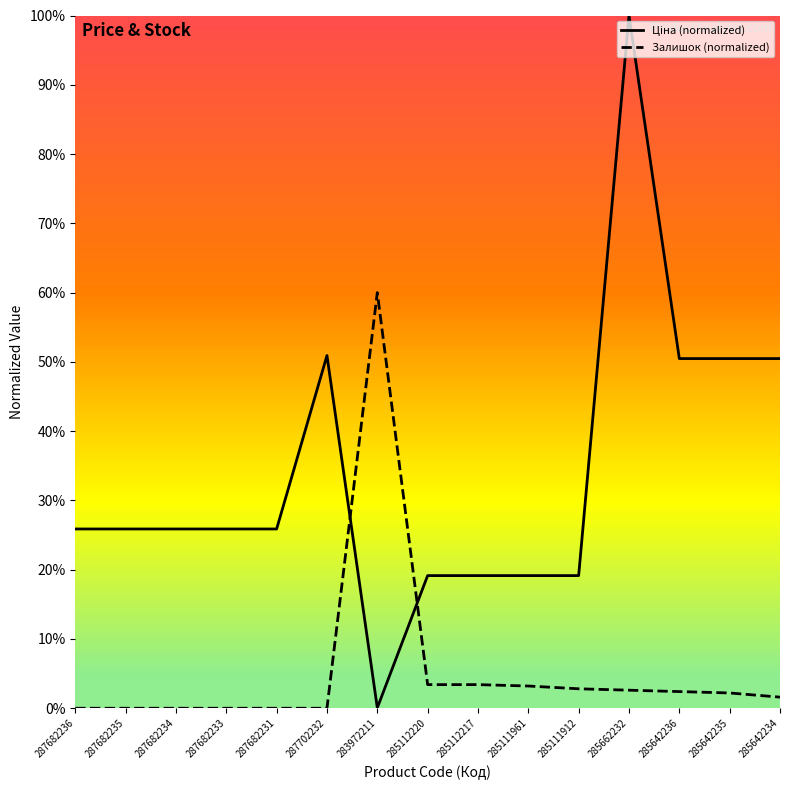

What is the difference between the maximum and minimum values in the Ціна (normalized) series?

1.0